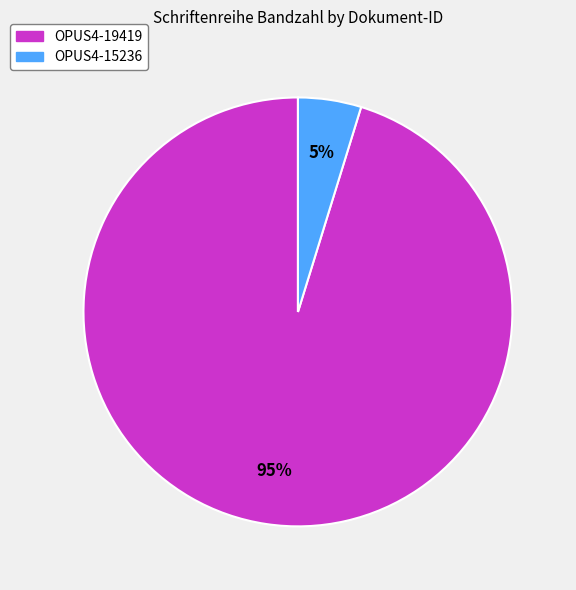

Which slice is the smallest?

OPUS4-15236